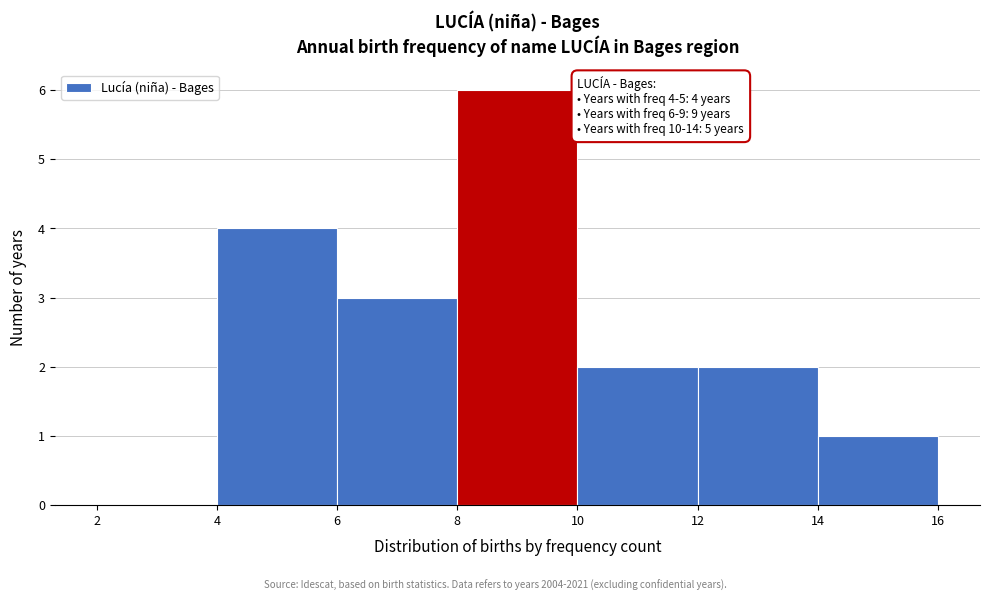

Over which range of the x-axis is the bar tallest?

8 to 10